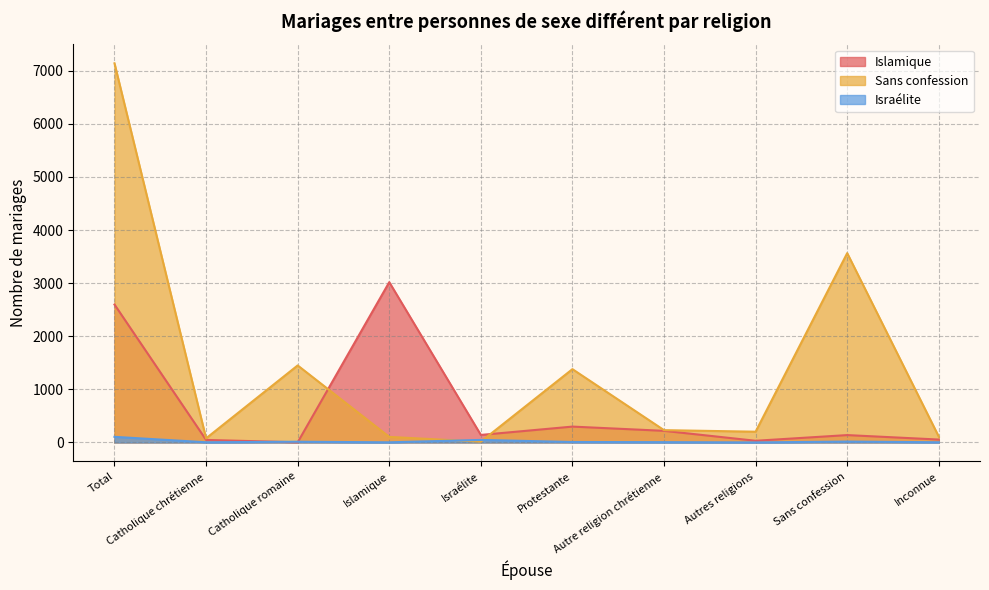

Reading left to right, extract all data points from this chart.

Islamique: Total=2598	Catholique chrétienne=48	Catholique romaine=3	Islamique=3019	Israélite=142	Protestante=299	Autre religion chrétienne=219	Autres religions=32	Sans confession=139	Inconnue=55
Sans confession: Total=7141	Catholique chrétienne=78	Catholique romaine=1451	Islamique=105	Israélite=15	Protestante=1381	Autre religion chrétienne=232	Autres religions=203	Sans confession=3566	Inconnue=110
Israélite: Total=106	Catholique chrétienne=4	Catholique romaine=14	Islamique=3	Israélite=48	Protestante=9	Autre religion chrétienne=6	Autres religions=1	Sans confession=17	Inconnue=4